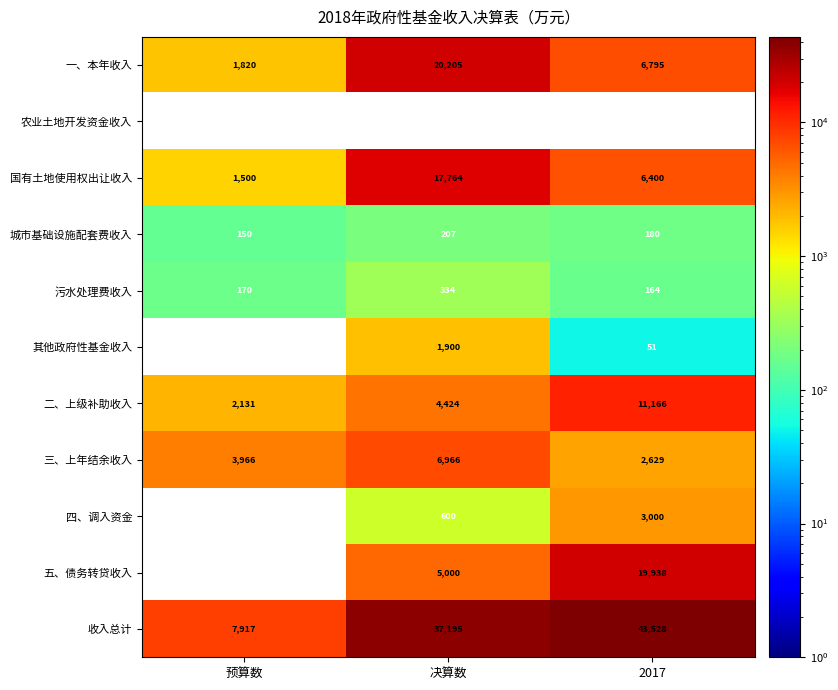

The 五、债务转贷收入 series shows -9587 at 预算数. True or false?

False